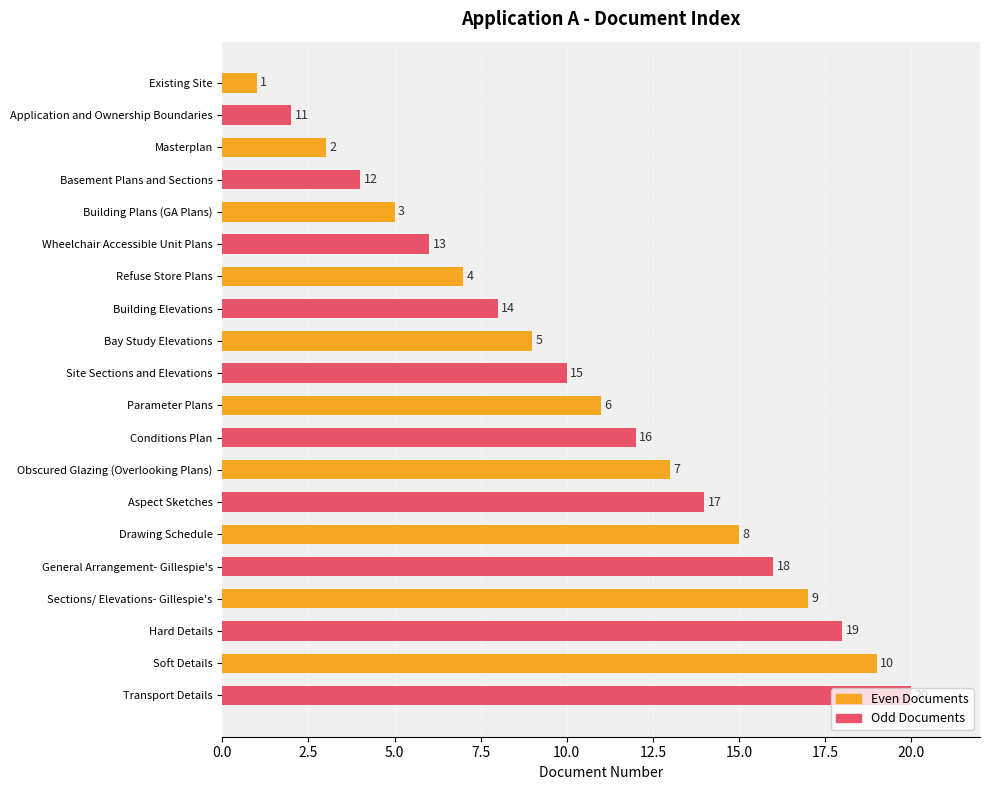

What is the average value of the Odd Documents series?

11